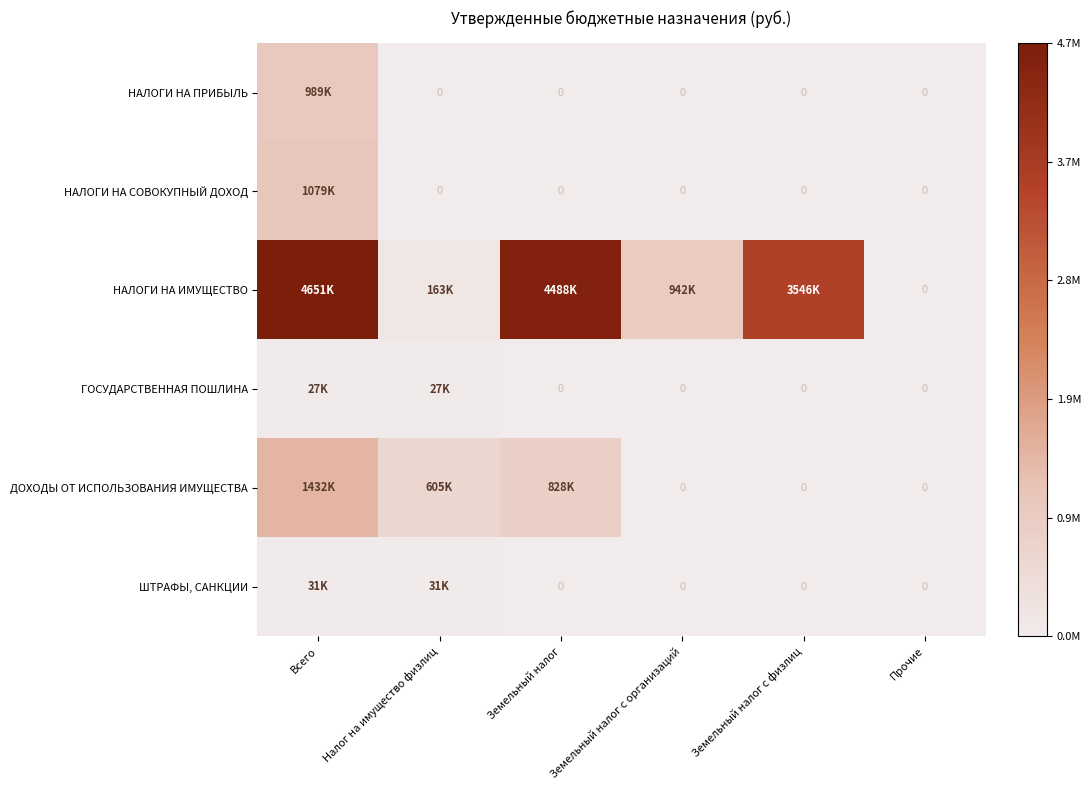

Which category has the lowest value in the НАЛОГИ НА ПРИБЫЛЬ series?

Налог на имущество физлиц